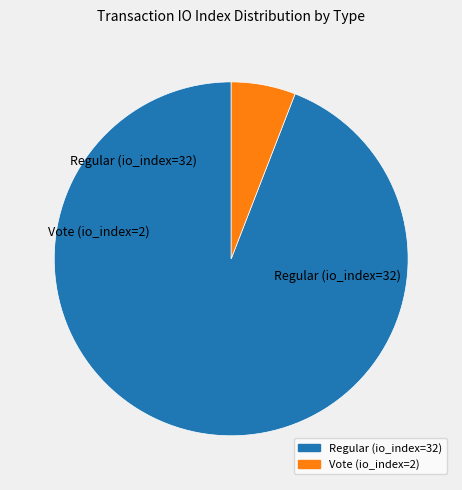

How many segments does this pie chart have?

2